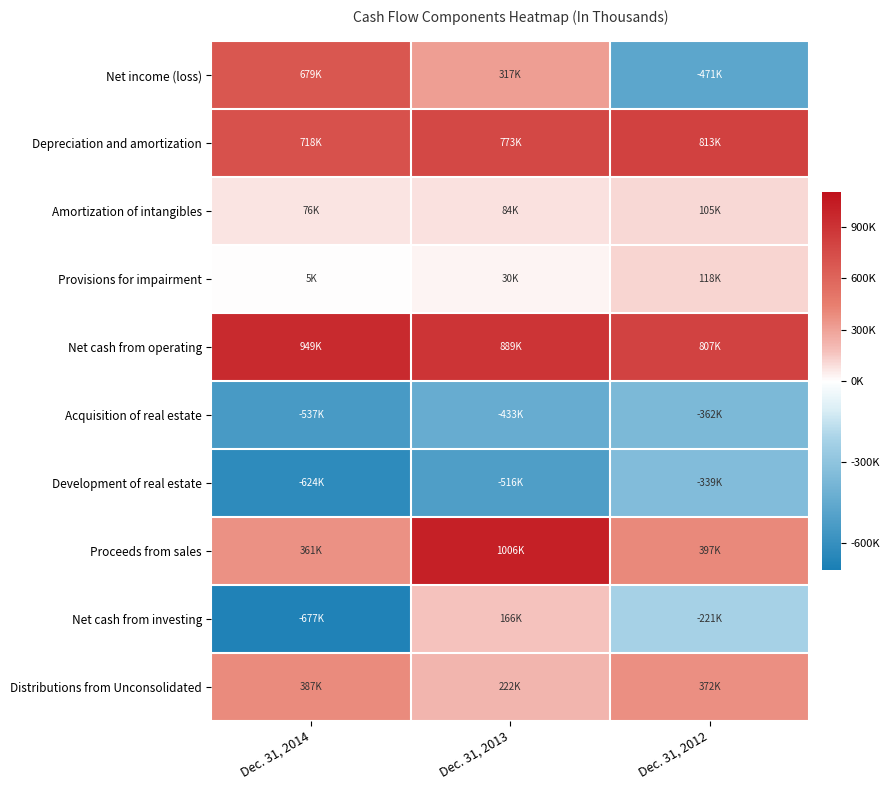

Reading left to right, transcribe all the data shown in this chart.

Net income (loss): Dec. 31, 2014=679894	Dec. 31, 2013=317199	Dec. 31, 2012=-471533
Depreciation and amortization: Dec. 31, 2014=718064	Dec. 31, 2013=773255	Dec. 31, 2012=813953
Amortization of intangibles: Dec. 31, 2014=76615	Dec. 31, 2013=84229	Dec. 31, 2012=105871
Provisions for impairment: Dec. 31, 2014=5278	Dec. 31, 2013=30936	Dec. 31, 2012=118588
Net cash from operating: Dec. 31, 2014=949724	Dec. 31, 2013=889531	Dec. 31, 2012=807103
Acquisition of real estate: Dec. 31, 2014=-537357	Dec. 31, 2013=-433405	Dec. 31, 2012=-362358
Development of real estate: Dec. 31, 2014=-624829	Dec. 31, 2013=-516906	Dec. 31, 2012=-339988
Proceeds from sales: Dec. 31, 2014=361183	Dec. 31, 2013=1006357	Dec. 31, 2012=397251
Net cash from investing: Dec. 31, 2014=-677925	Dec. 31, 2013=166860	Dec. 31, 2012=-221452
Distributions from Unconsolidated: Dec. 31, 2014=387234	Dec. 31, 2013=222053	Dec. 31, 2012=372205